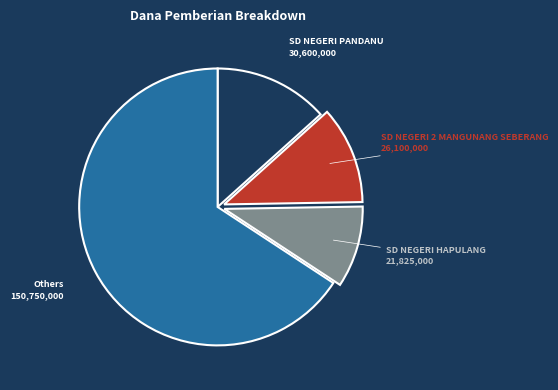

Combined, do SD NEGERI PANDANU and SD NEGERI 2 MANGUNANG SEBERANG account for over 50%?

No